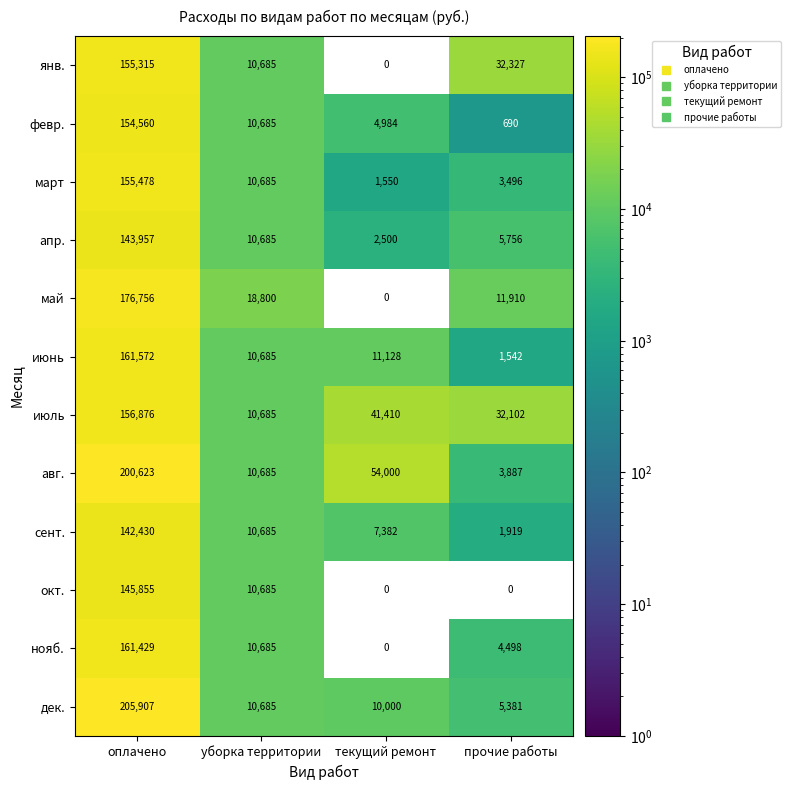

The value of февр. at прочие работы is 1078. True or false?

False